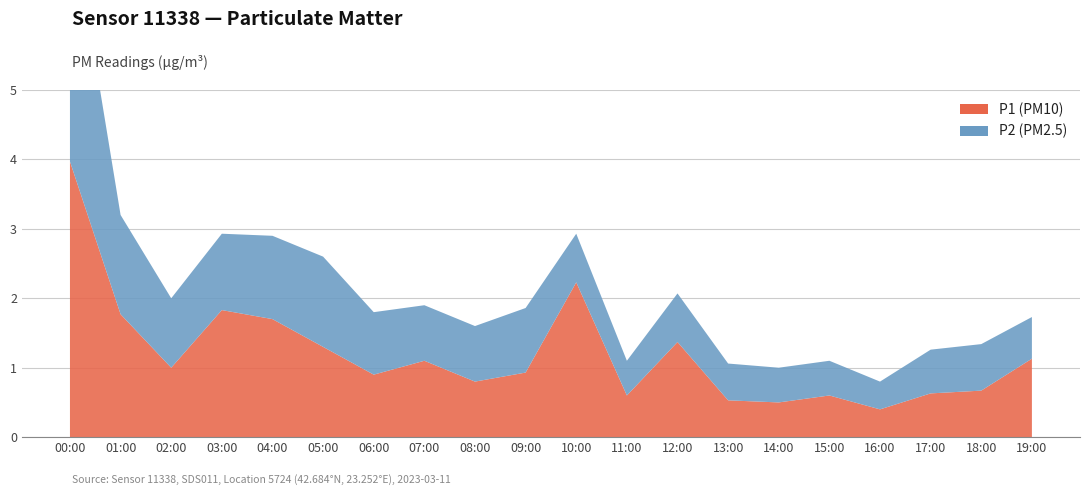

Reading right to left, extract all data points from this chart.

P1: 1.1	0.7	0.6	0.4	0.6	0.5	0.5	1.4	0.6	2.2	0.9	0.8	1.1	0.9	1.3	1.7	1.8	1.0	1.8	4.0
P2: 0.6	0.7	0.6	0.4	0.5	0.5	0.5	0.7	0.5	0.7	0.9	0.8	0.8	0.9	1.3	1.2	1.1	1.0	1.4	3.7